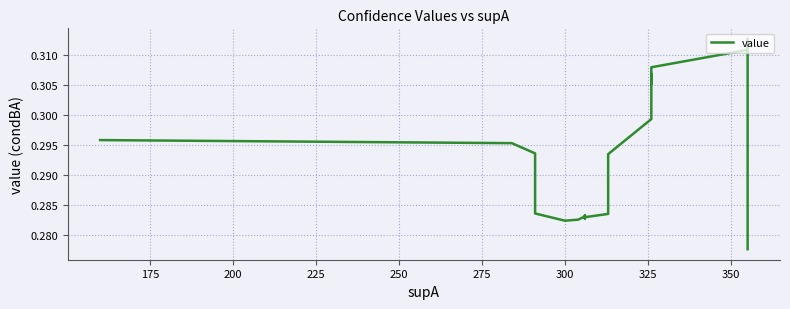

Does the chart display data point markers on the line(s)?

No